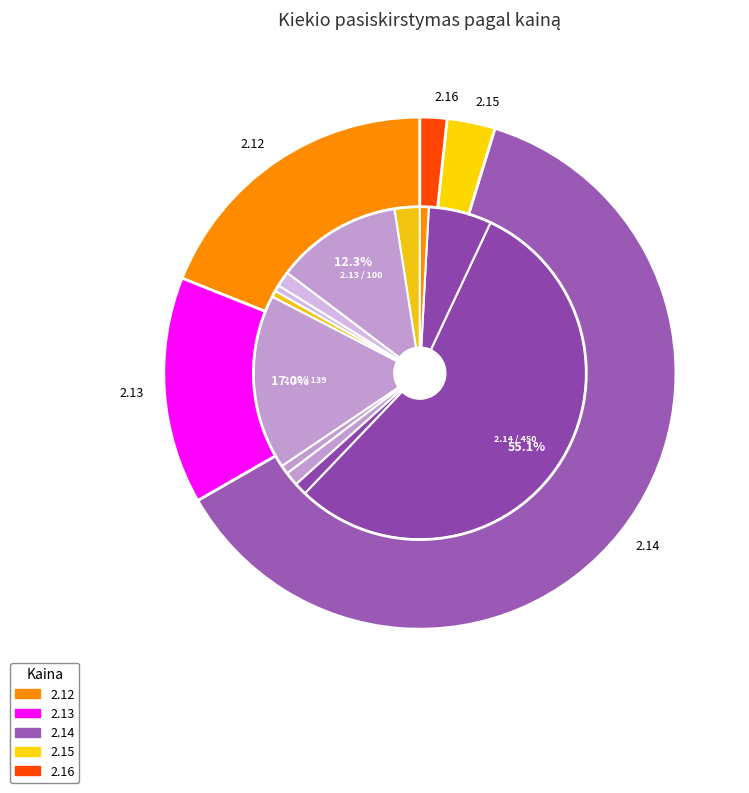

To the nearest percent, what is the difference between the largest and smallest slice percentages?

55%